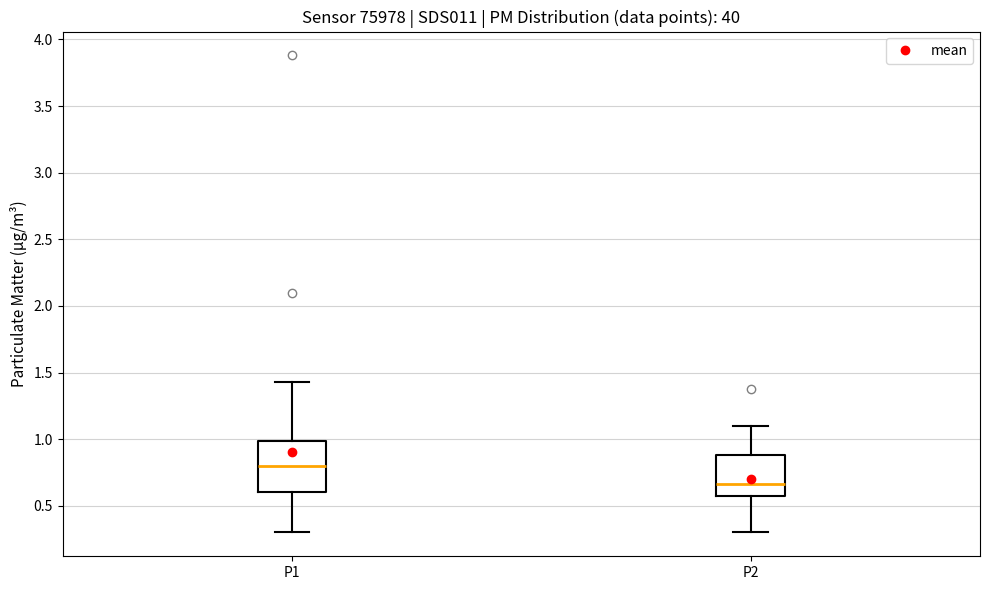

Which box has the lowest median line?

P2